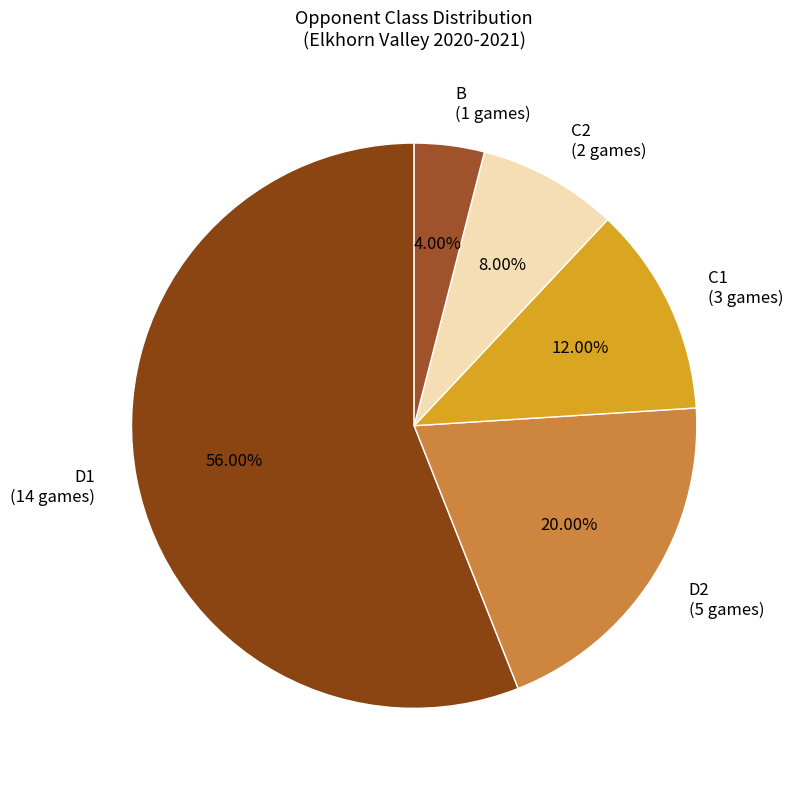

Count the number of slices in the pie.

5